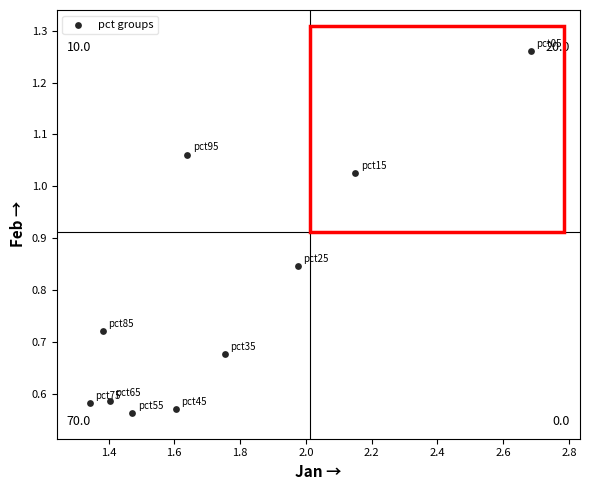

What is the average X value?

1.7